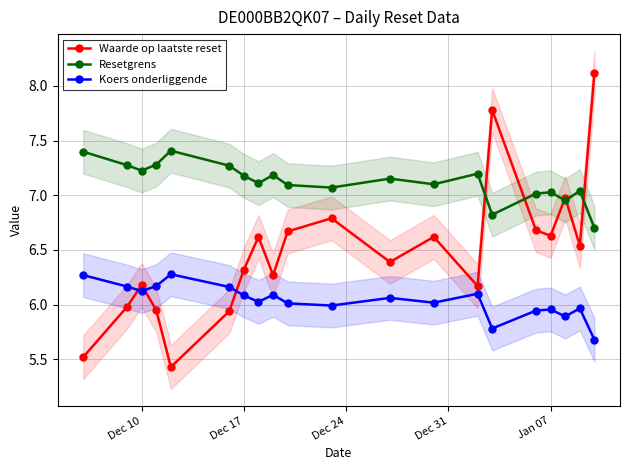

Rank the series by their average value, from lowest to highest.

Koers onderliggende, Waarde op laatste reset, Resetgrens